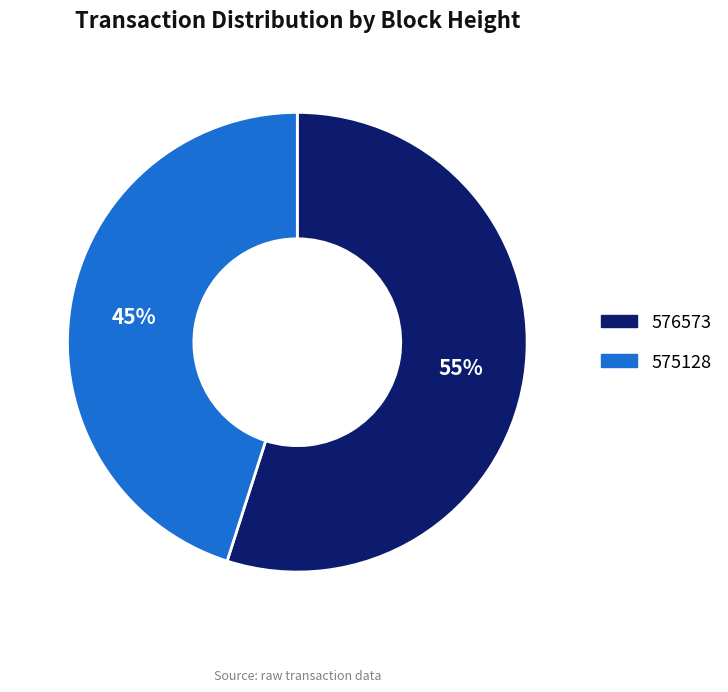

Approximately how many times larger is the value at 575128 compared to 576573?

0.8